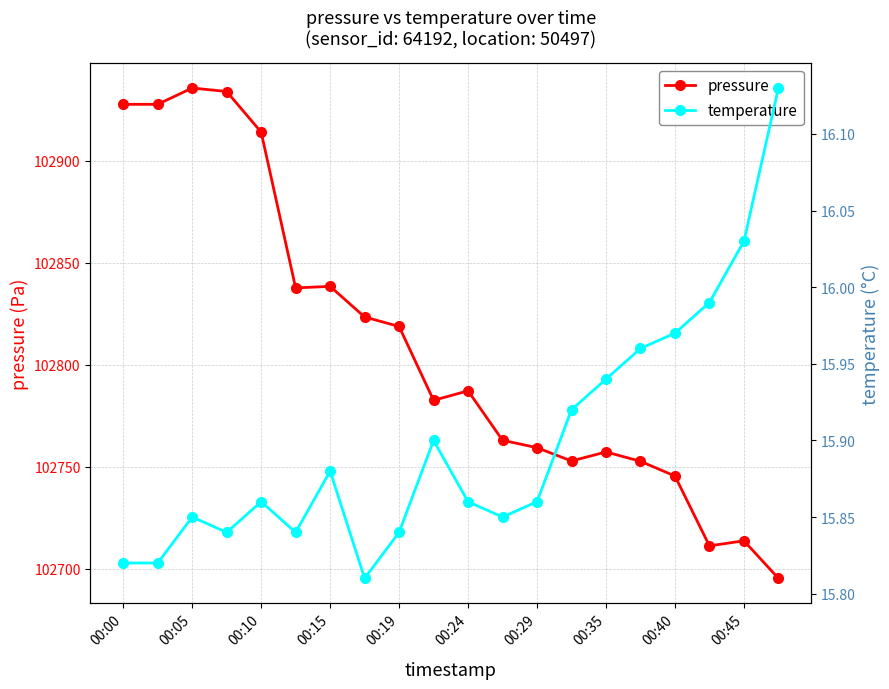

True or false: pressure has more than 1 interior local peaks.

True